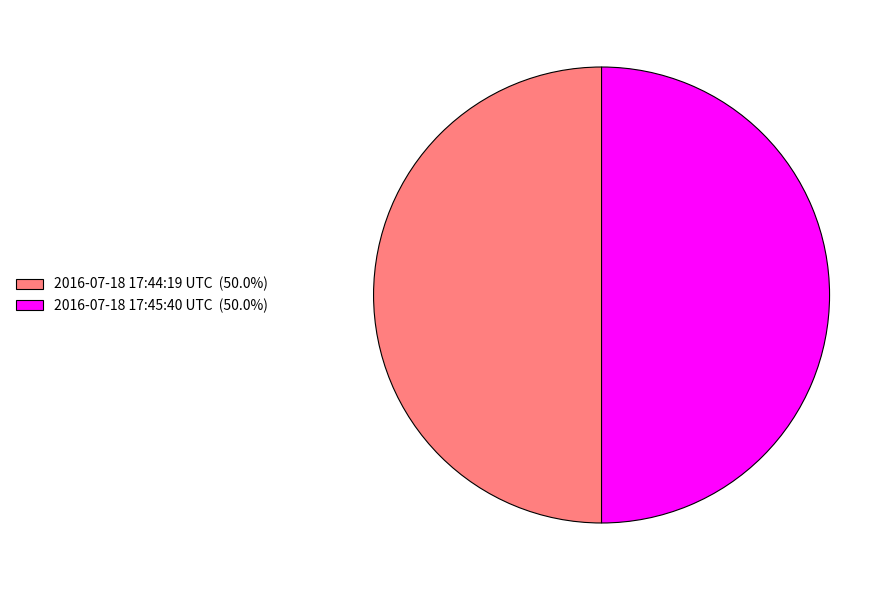

How many slices are in this pie chart?

2